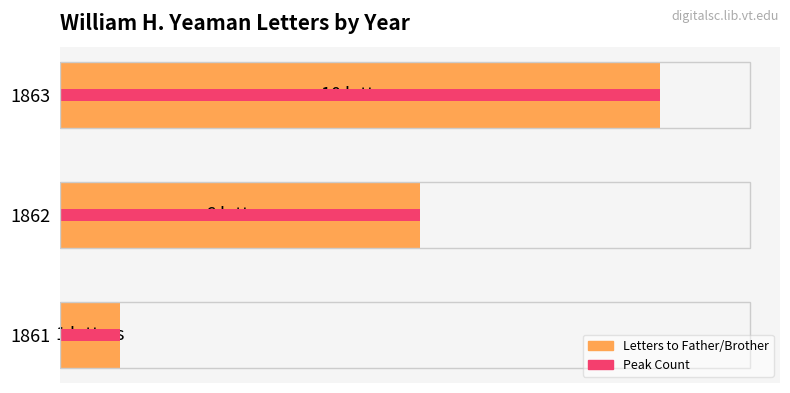

What is the sum of all Peak Count values?

17